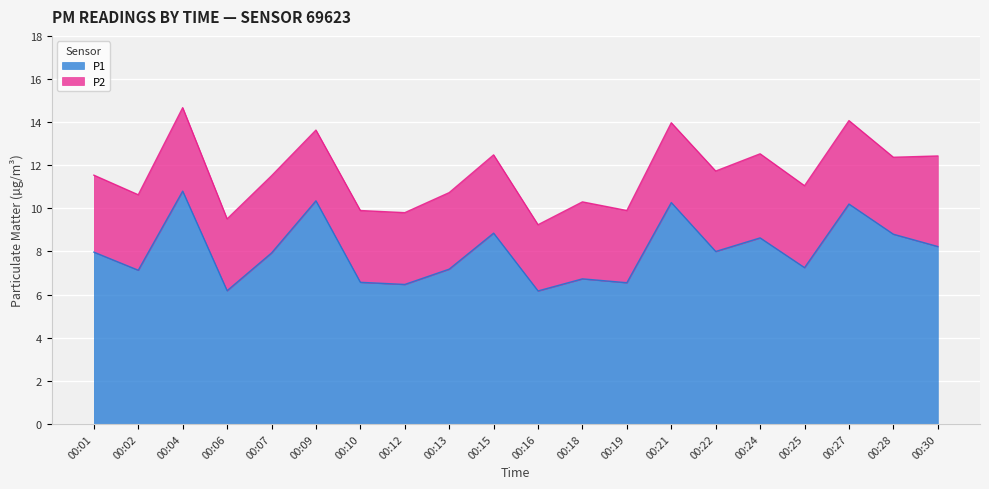

What is the maximum value shown in the chart?

10.8